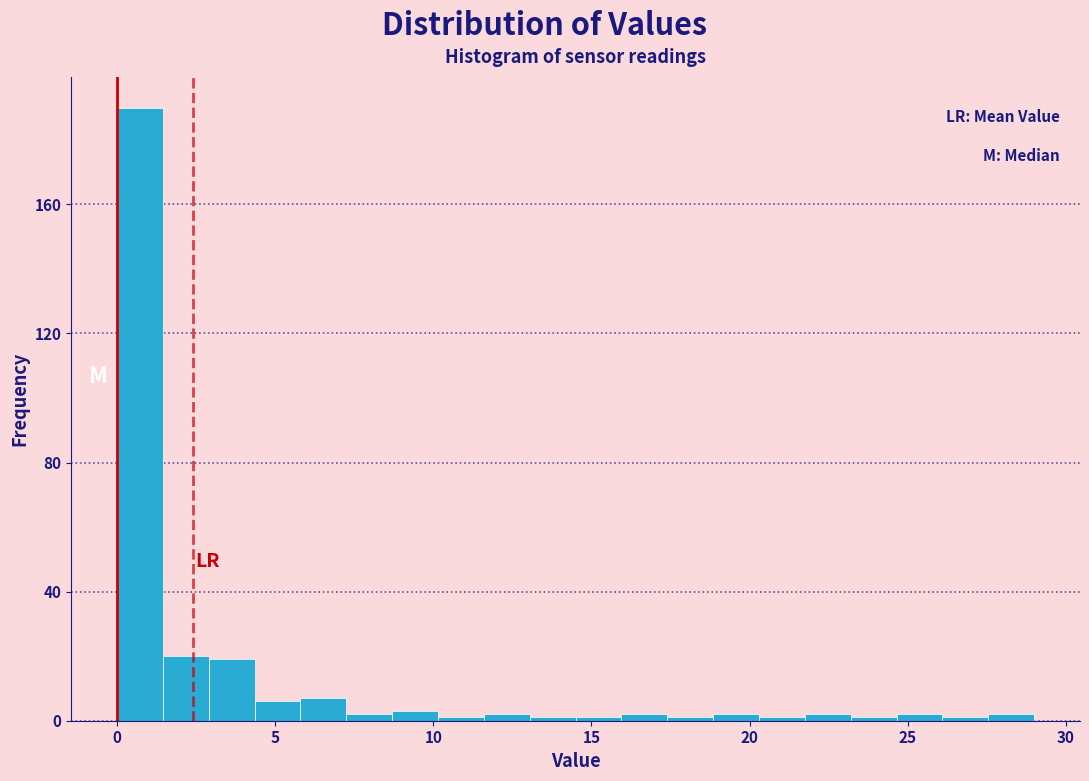

Read against the x-axis, roughly where is the centre of the tallest bar?

0.5